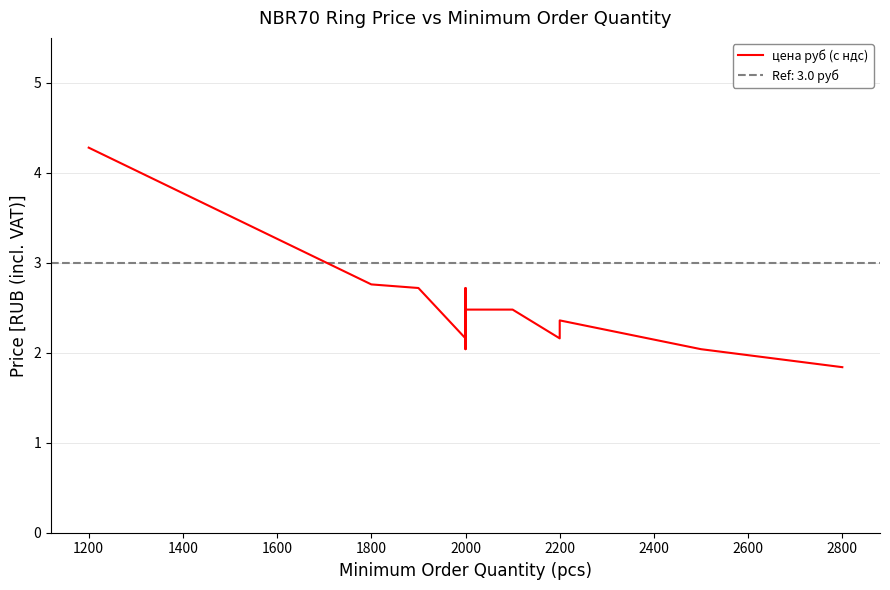

What is the ratio of the value at 2200 to the value at 2000?

0.9